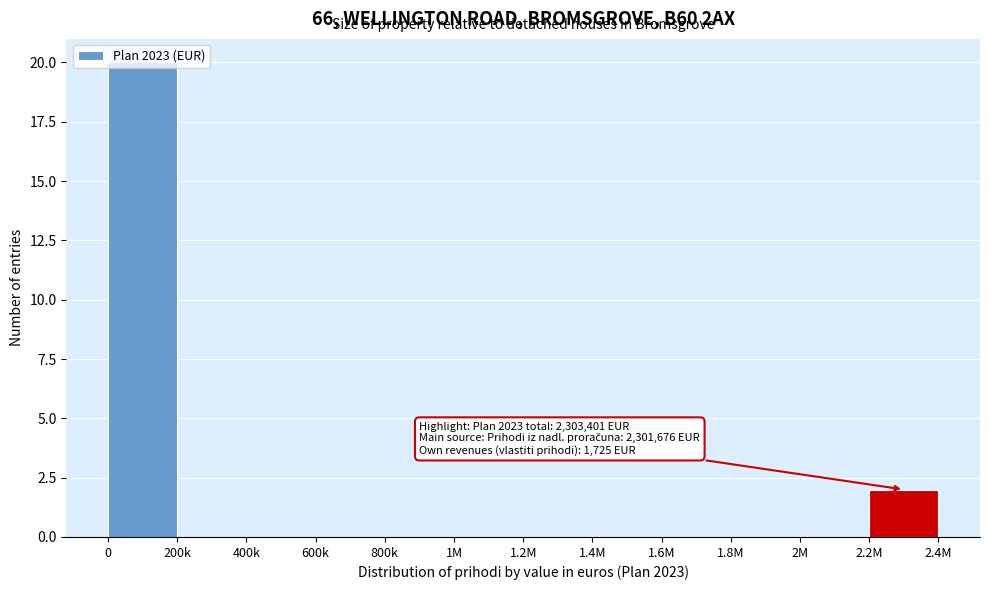

The value at 200k is 10. True or false?

False